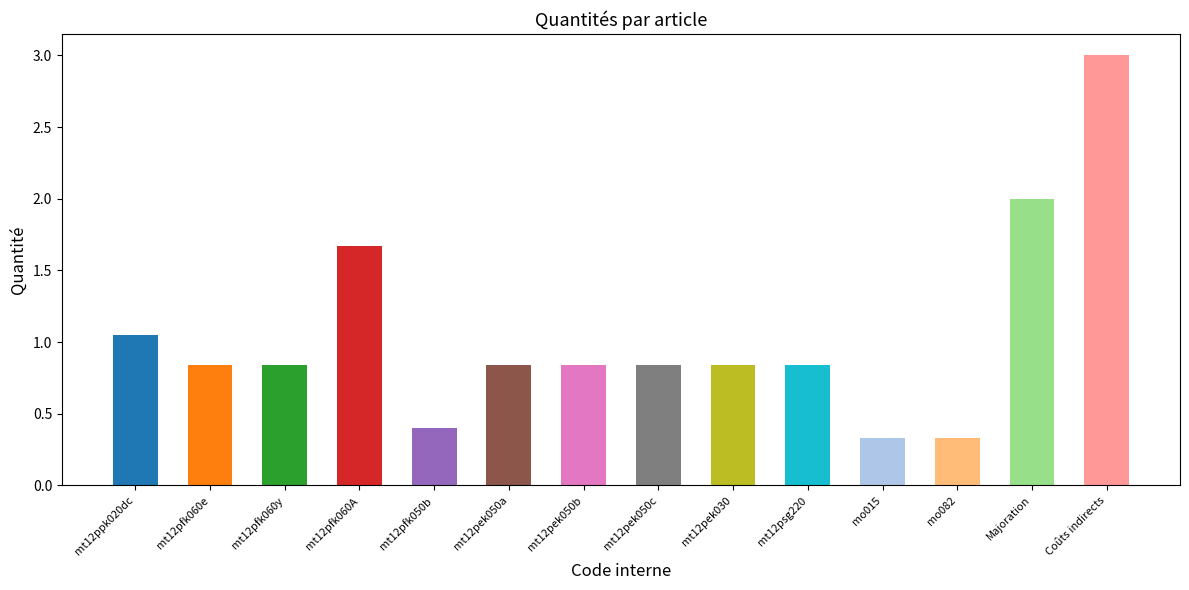

How many bars are there in total?

14